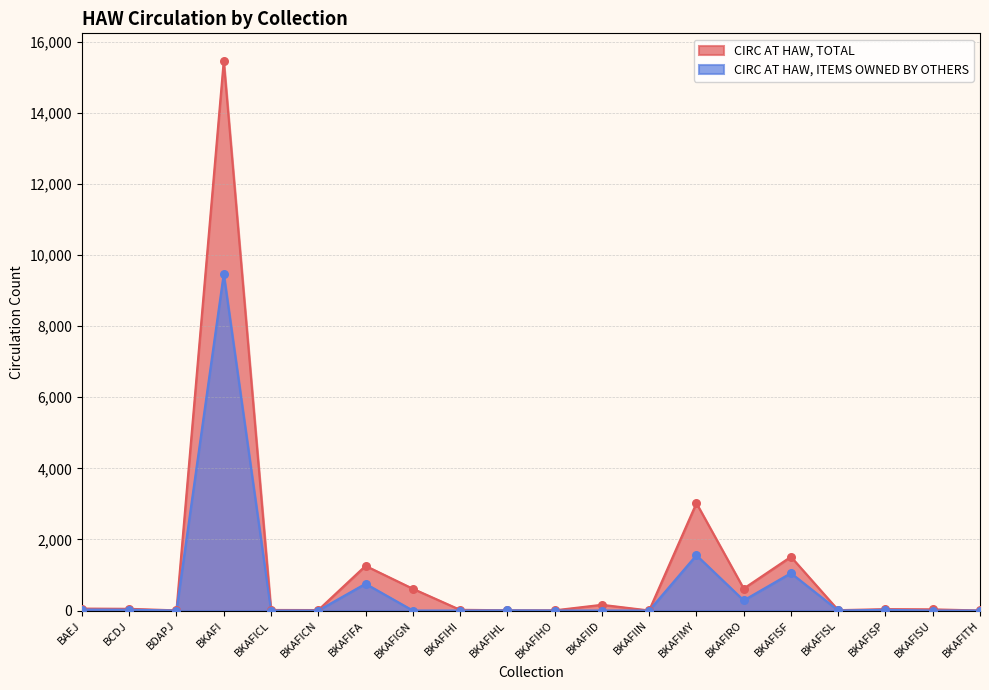

Which series has the largest total across all categories?

CIRC AT HAW, TOTAL